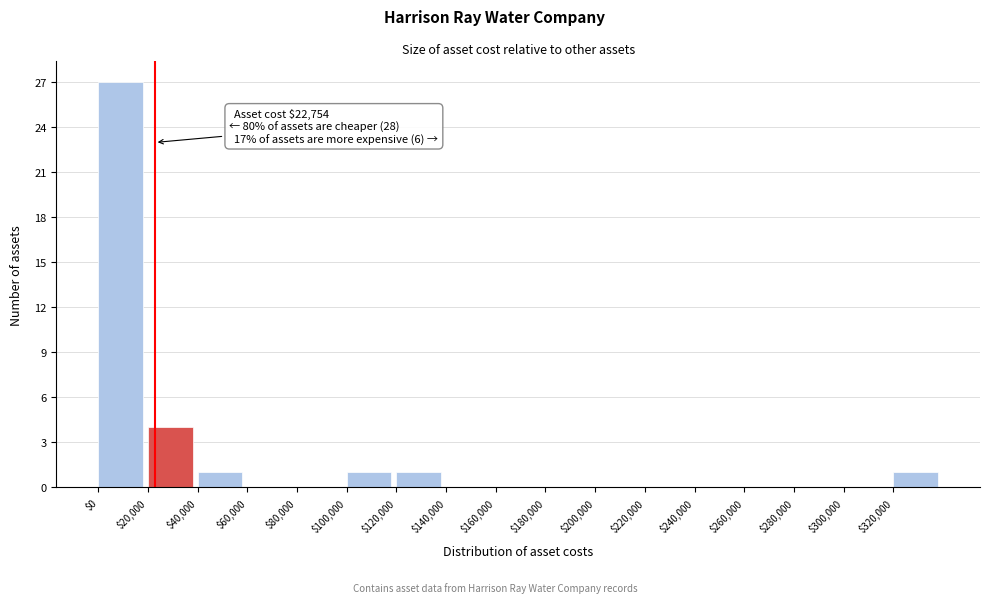

Over which range of the x-axis is the bar tallest?

0 to 20000